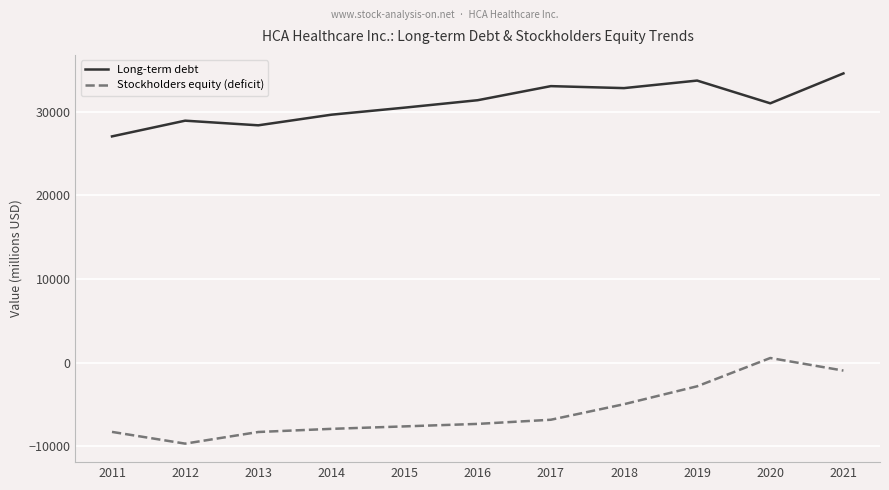

At which category does Long-term debt reach its first local peak?

2012